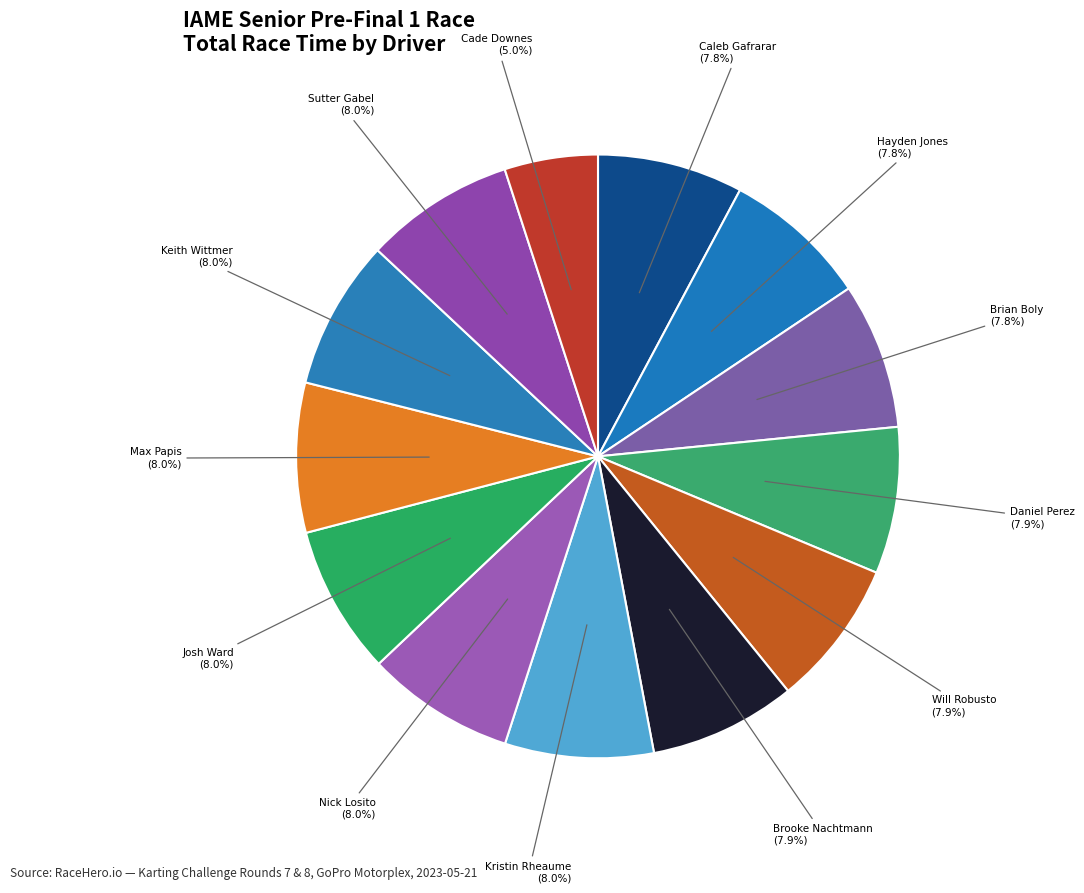

What is the smallest slice in the pie chart?

Cade Downes